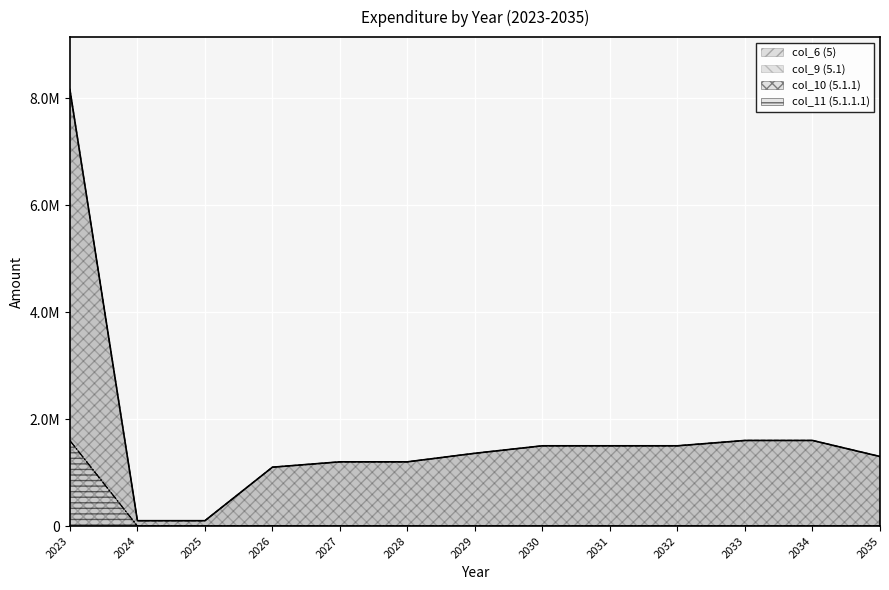

Is the value of col_9 (5.1) at 2026 greater than the value of col_11 (5.1.1.1) at 2027?

Yes